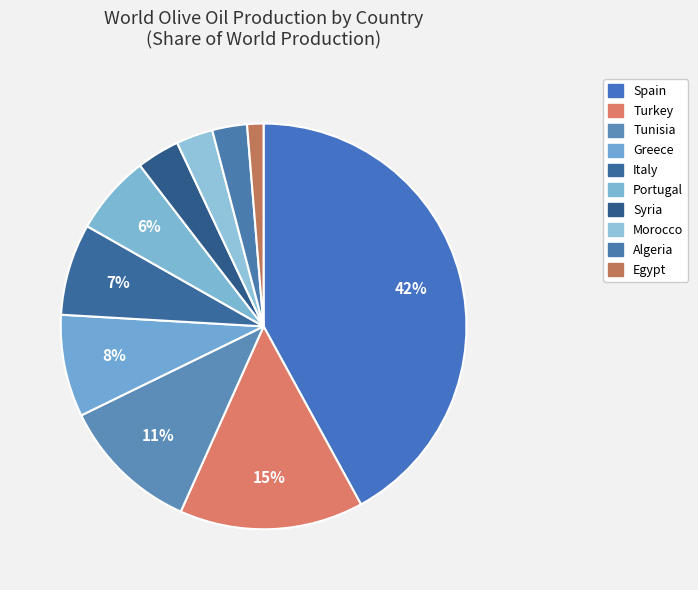

How many segments does this pie chart have?

10